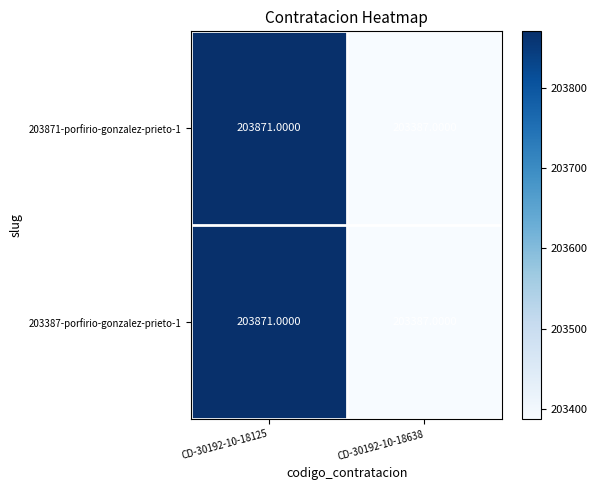

At which category is the sum across all series the highest?

CD-30192-10-18125